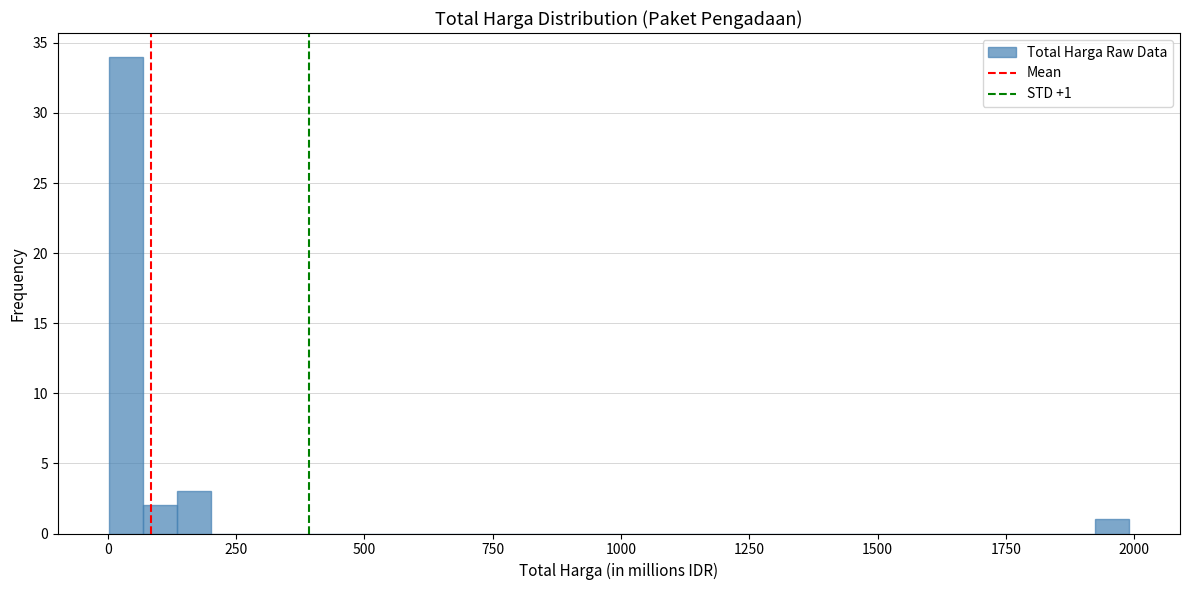

Read against the x-axis, roughly where is the centre of the tallest bar?

50